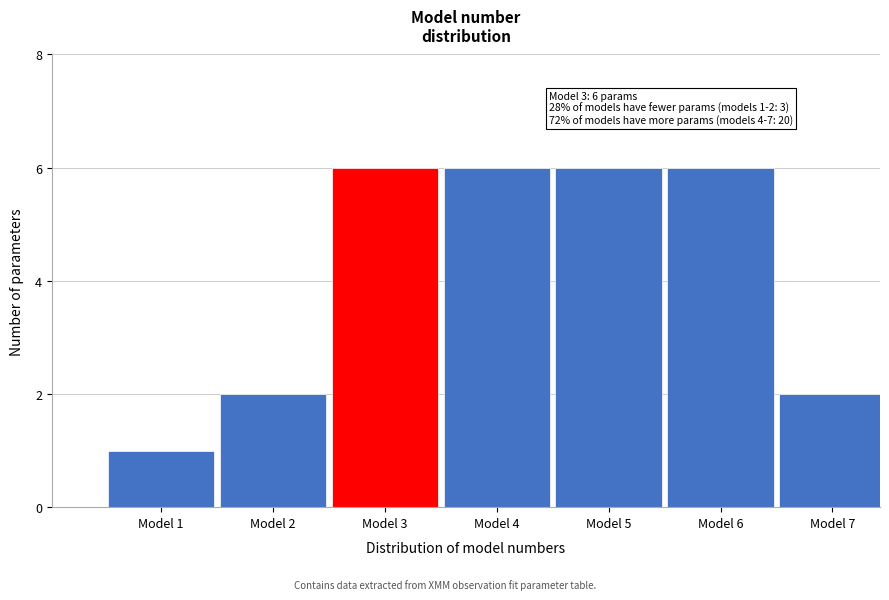

Reading left to right, list all the values displayed in this chart.

1	2	6	6	6	6	2